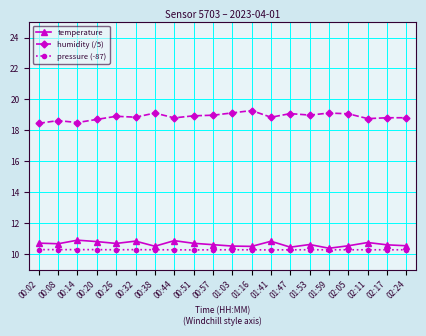

What position from the right is 00:14?

18